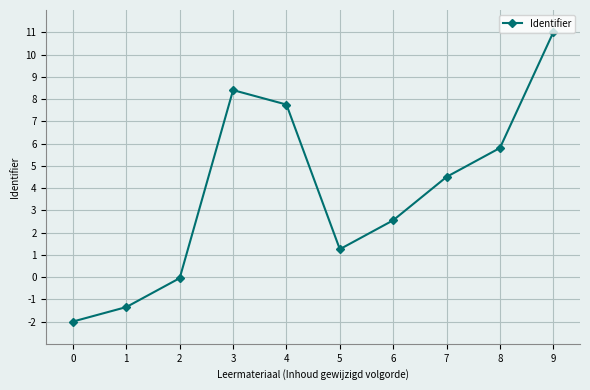

What is the greatest value displayed?

11.0